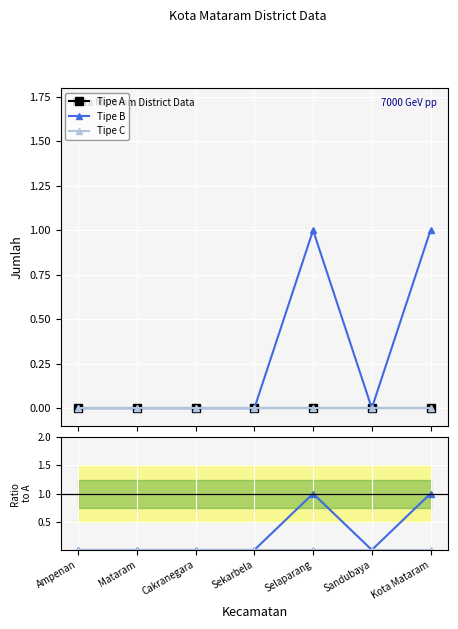

Is it true that Tipe B equals 0 at Sekarbela?

True